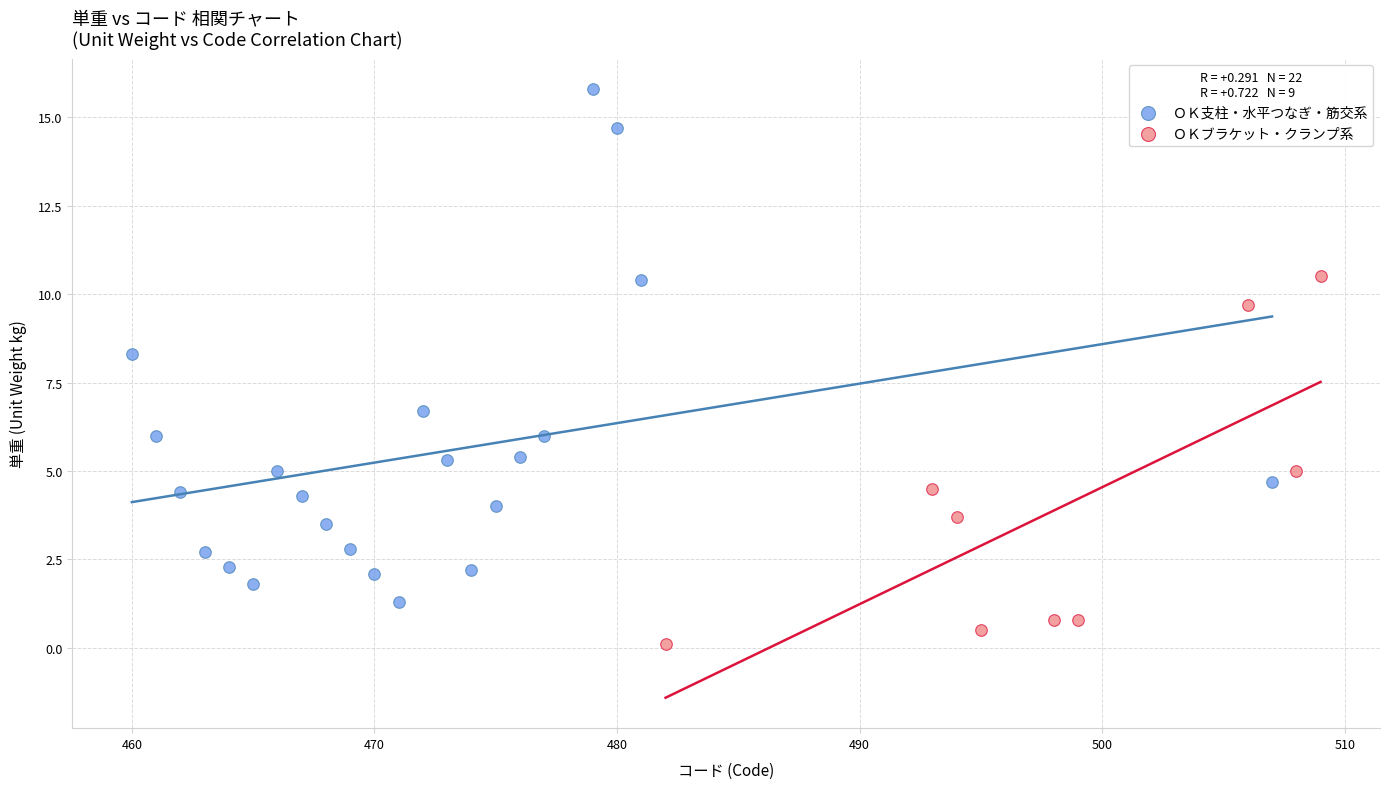

Which series reaches the maximum Y coordinate?

ＯＫ支柱・水平つなぎ・筋交系